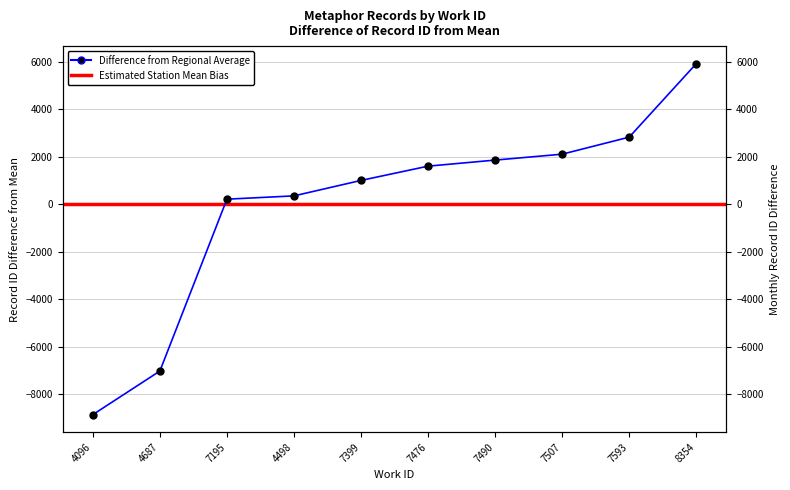

What is the minimum value shown in the chart?

-8847.5